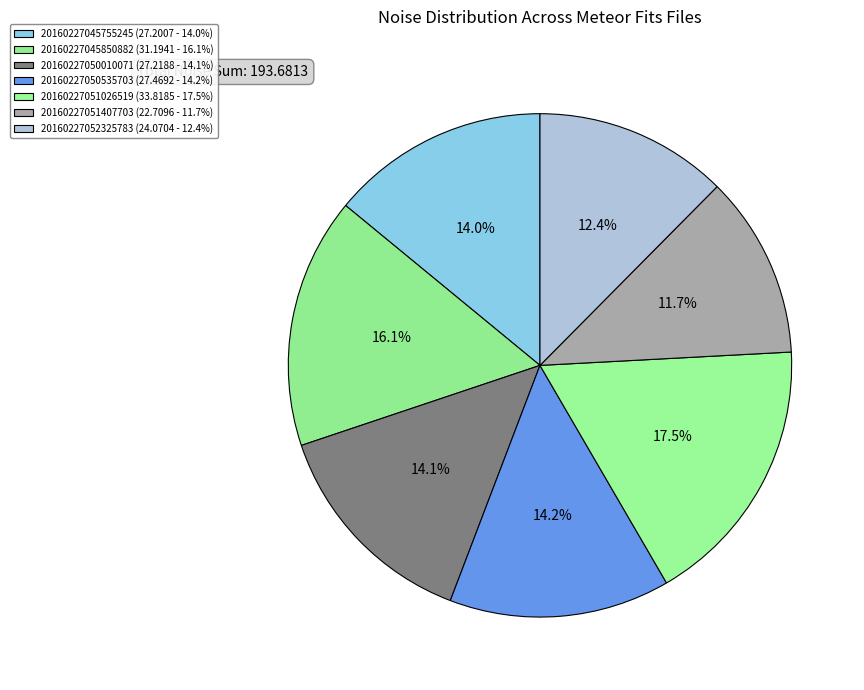

Does 20160227050535703 represent more than half of the total?

No